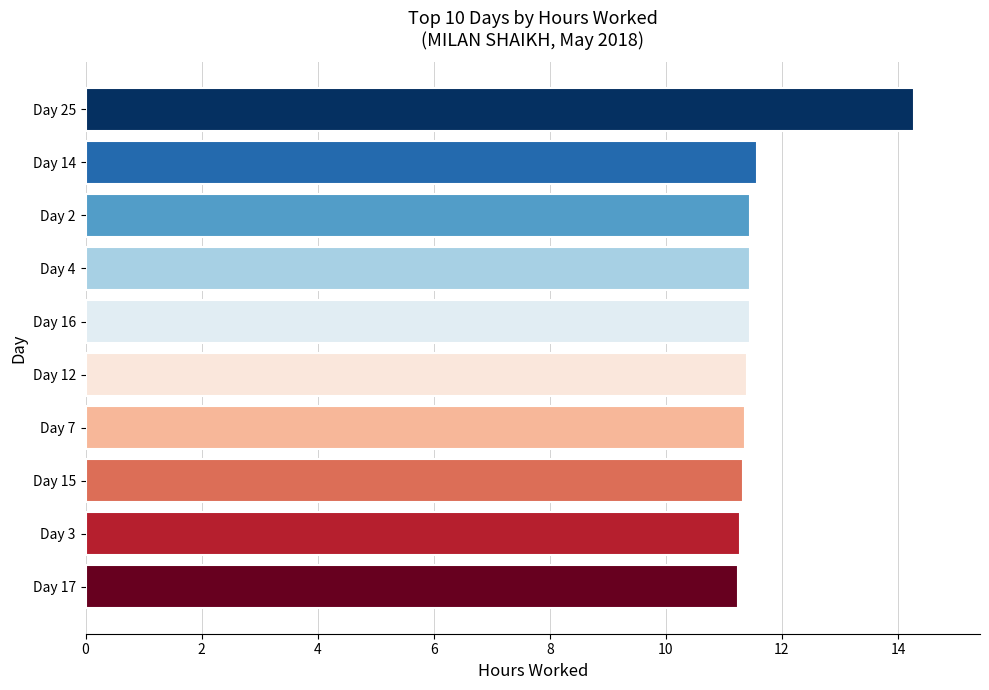

Approximately how many times larger is the value at Day 15 compared to Day 4?

1.0